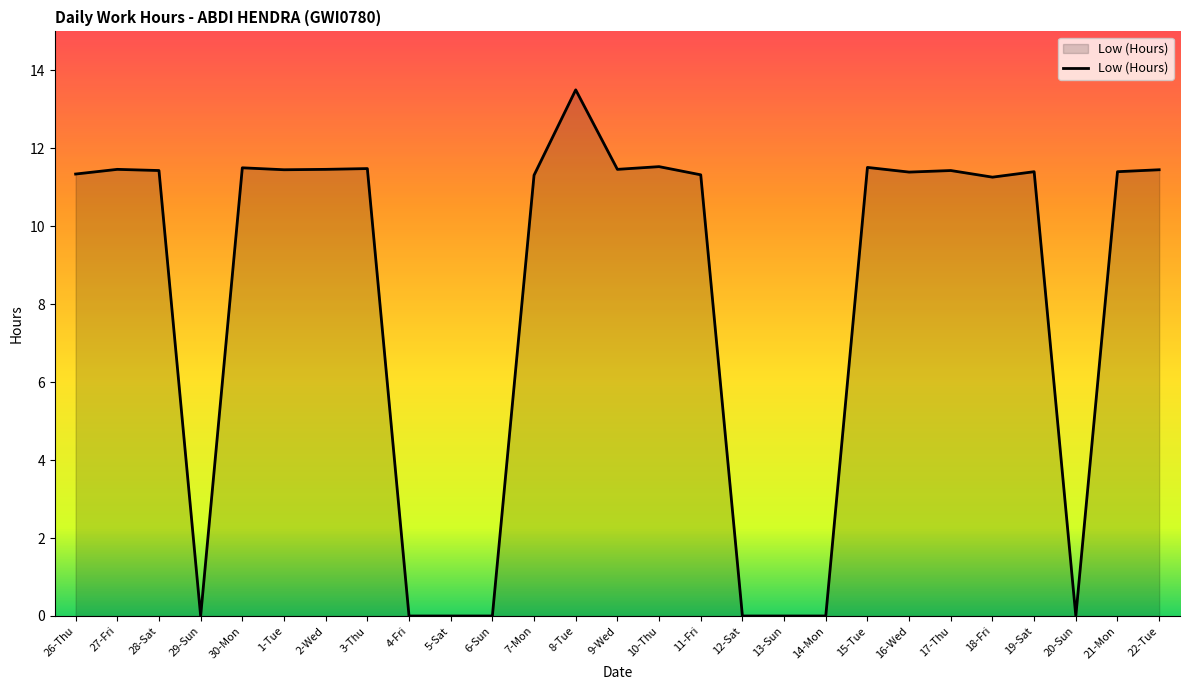

Where does the data first go above 11?

26-Thu